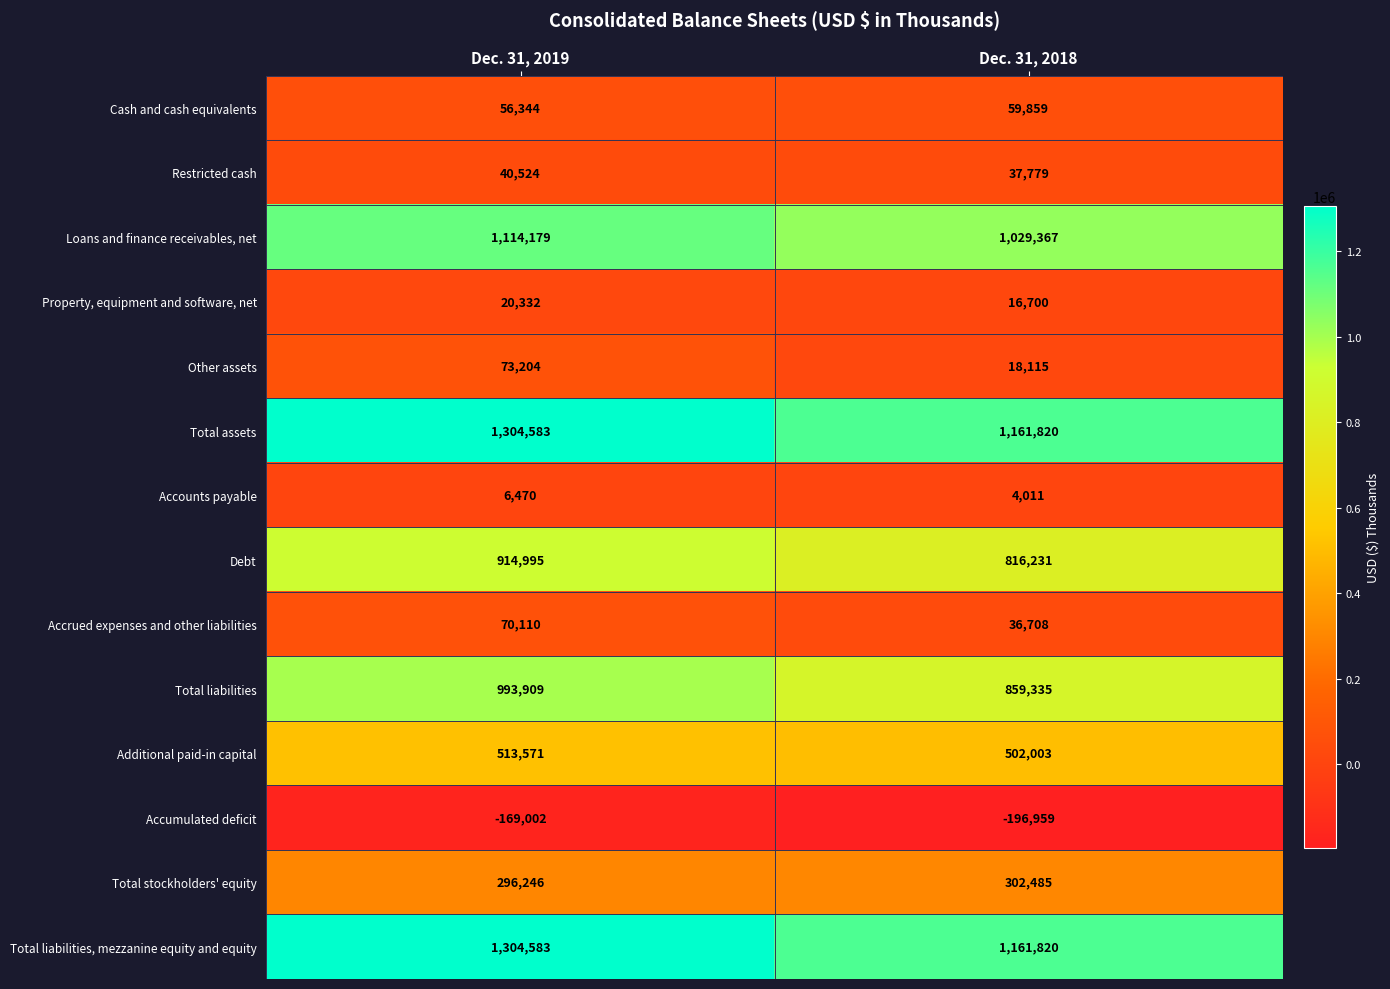

Is it true that Accounts payable equals 6470 at Dec. 31, 2019?

True